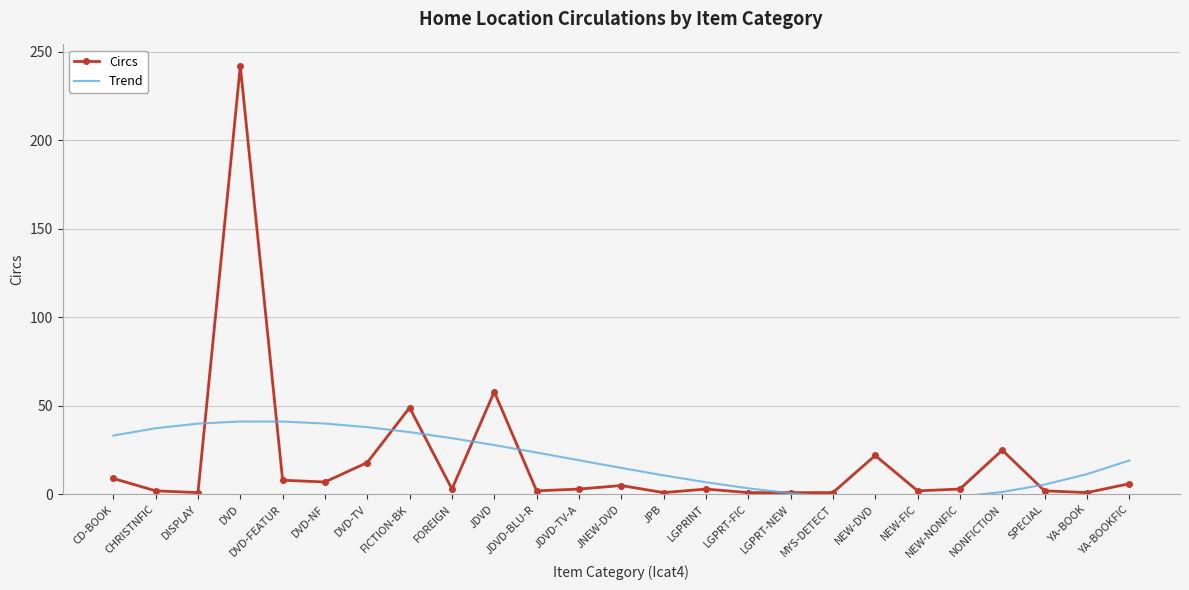

True or false: Trend has a value of 56.7 at DVD-NF.

False